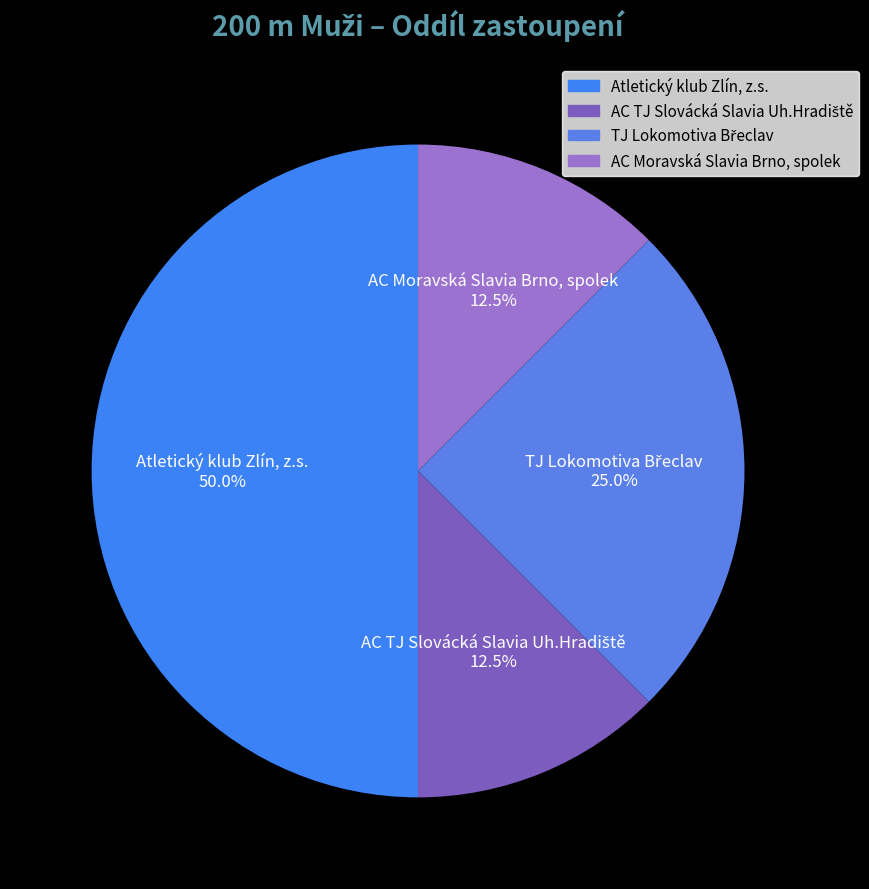

What is the largest slice in the pie chart?

Atletický klub Zlín, z.s.